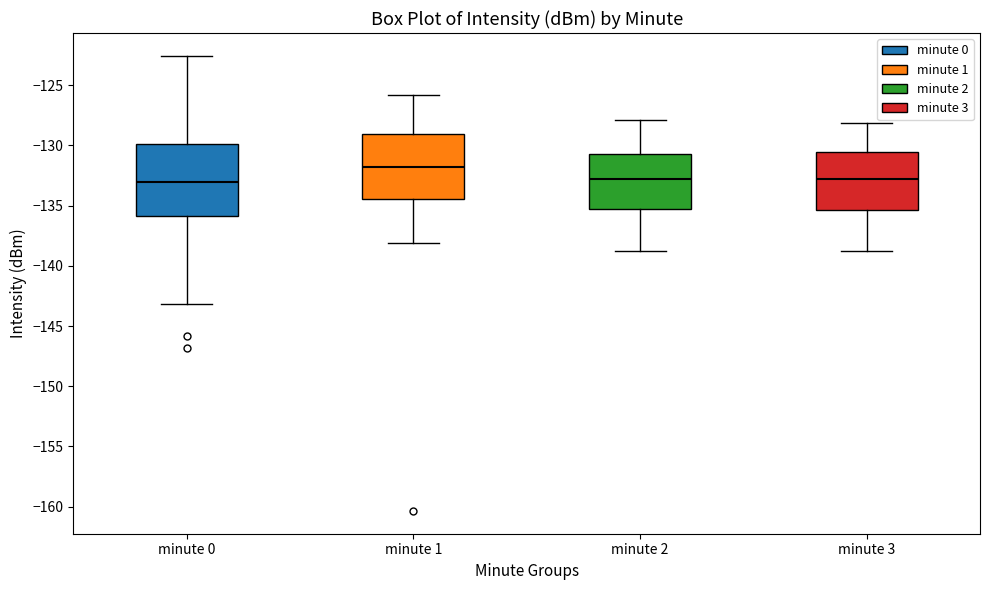

Reading left to right, read every box against the y-axis: the position of its median line, the range the box covers, and the ends of its whiskers. The values are not printed on the chart, so give them approximately, as read against the axis.

minute 0: median -133.0, box -136.0 to -130.0, whiskers -143.0 to -122.5
minute 1: median -132.0, box -134.5 to -129.0, whiskers -138.0 to -126.0
minute 2: median -133.0, box -135.5 to -130.5, whiskers -138.5 to -128.0
minute 3: median -133.0, box -135.5 to -130.5, whiskers -139.0 to -128.0